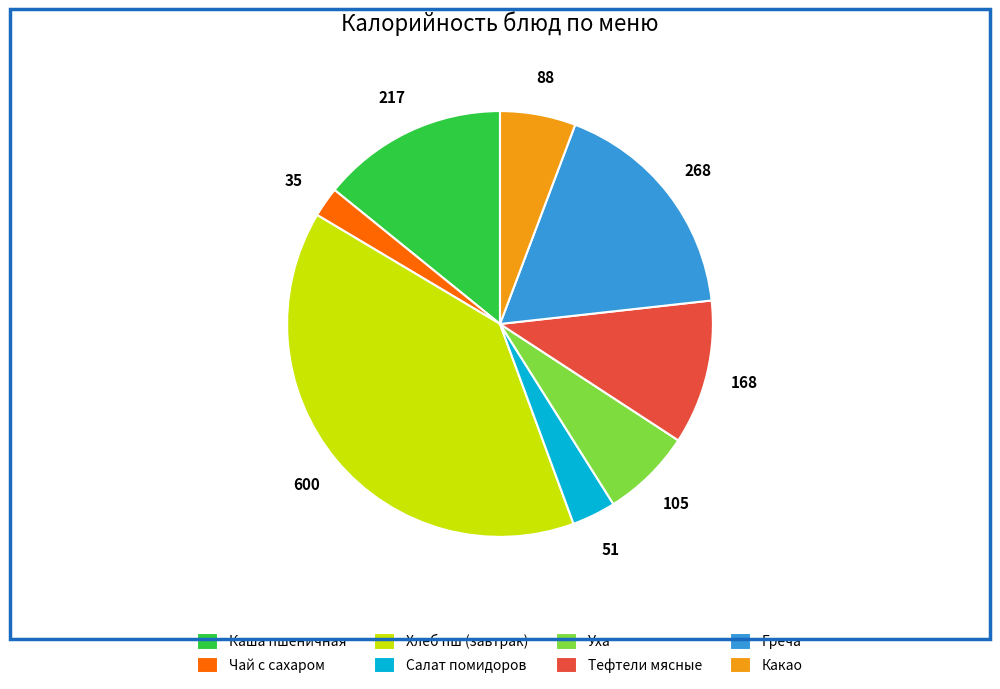

Does Чай с сахаром account for over 50% of the chart?

No